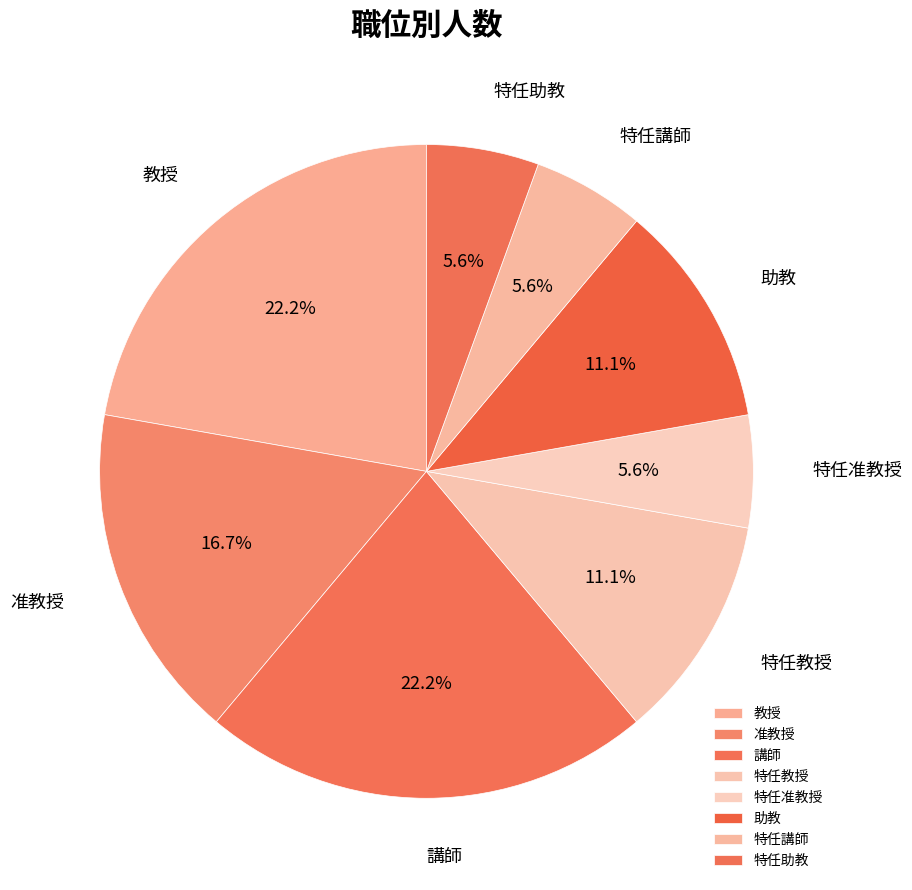

Count the number of slices in the pie.

8